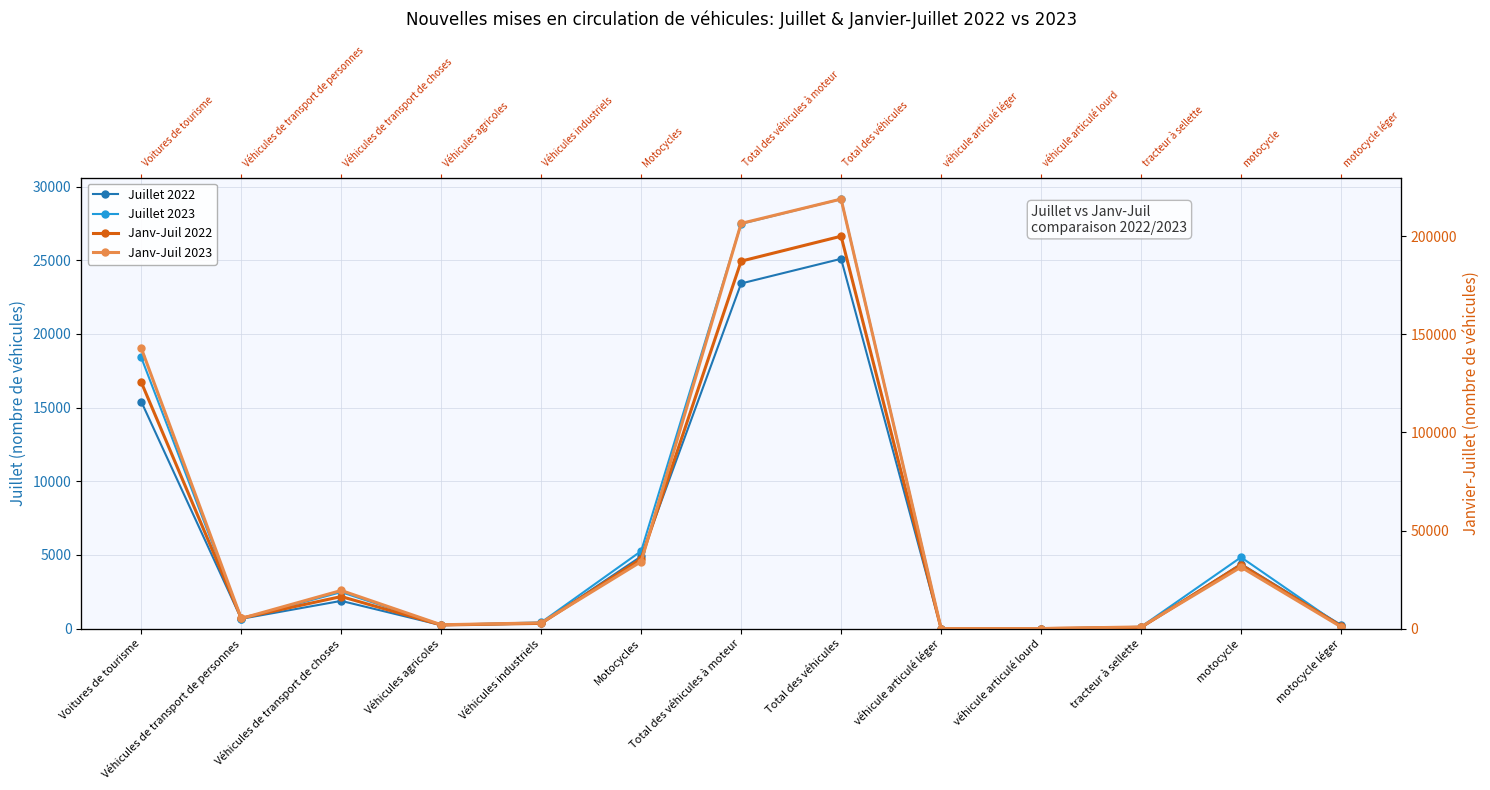

Which series has the largest total across all categories?

Janv-Juil 2023